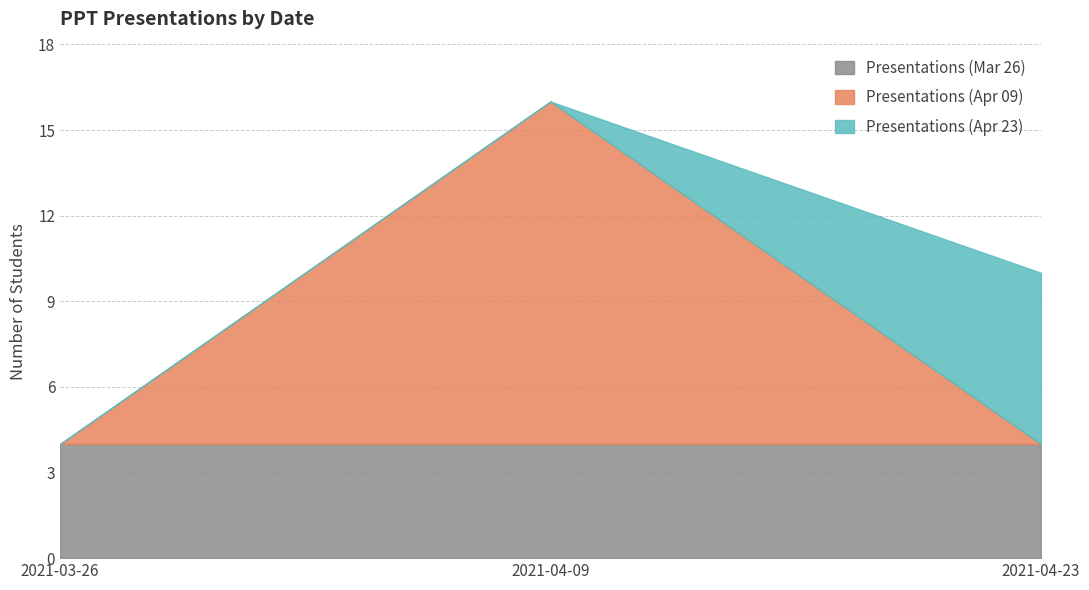

What is the maximum value for Presentations (Mar 26)?

4